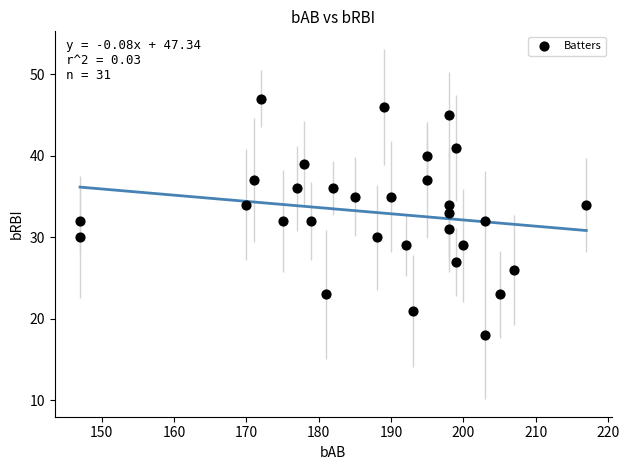

What is the range of X values (max minus min)?

70